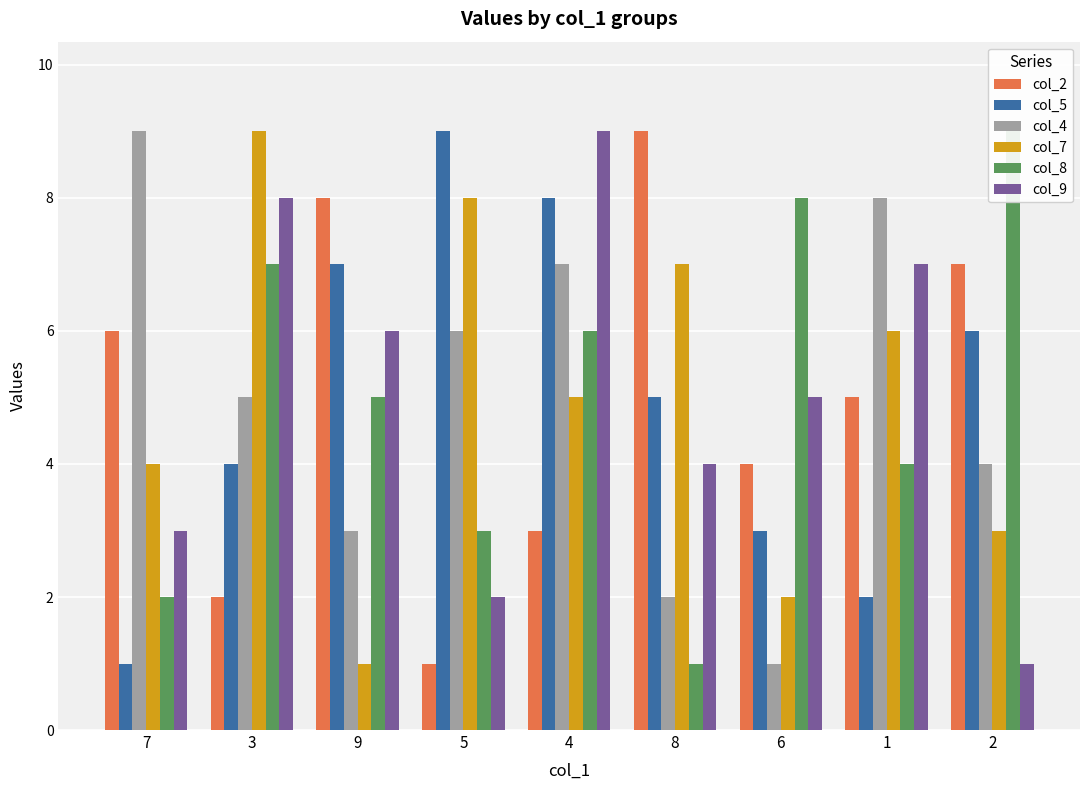

Which series changed the most between 7 and 3?

col_7